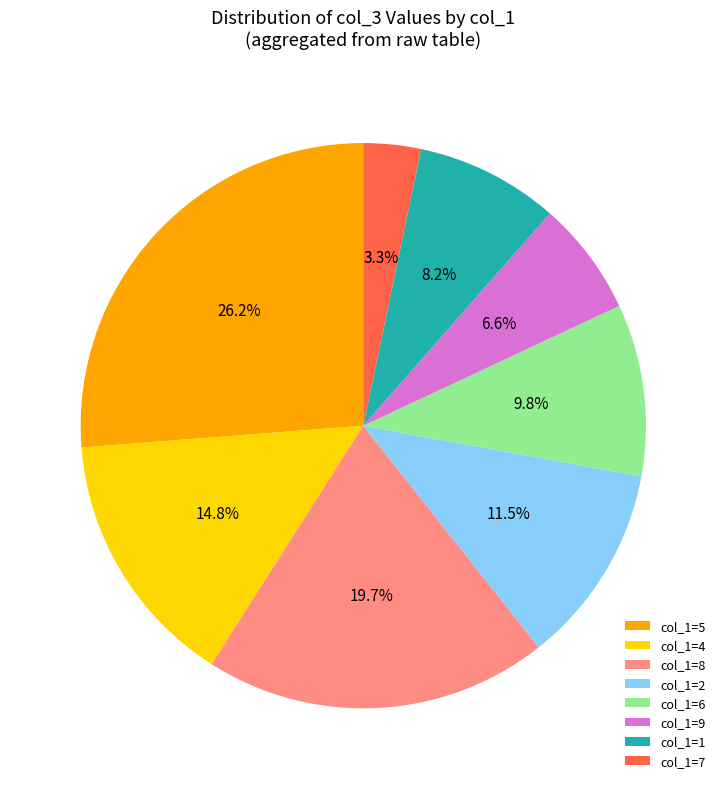

What is the smallest slice in the pie chart?

col_1=7